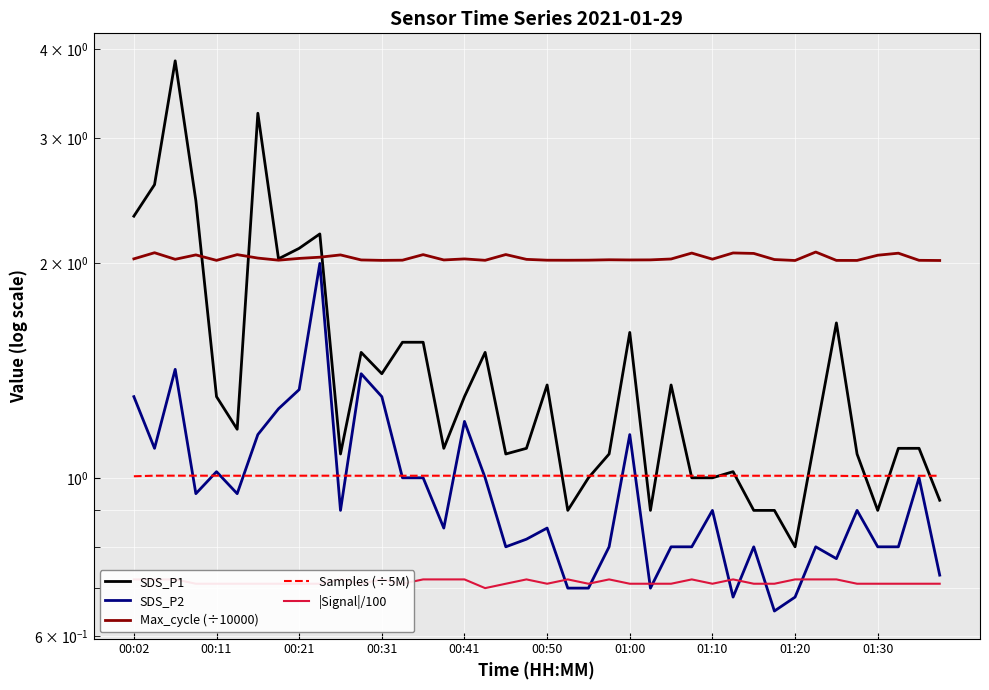

True or false: |Signal|/100 has a value of 0.3 at 39.

False